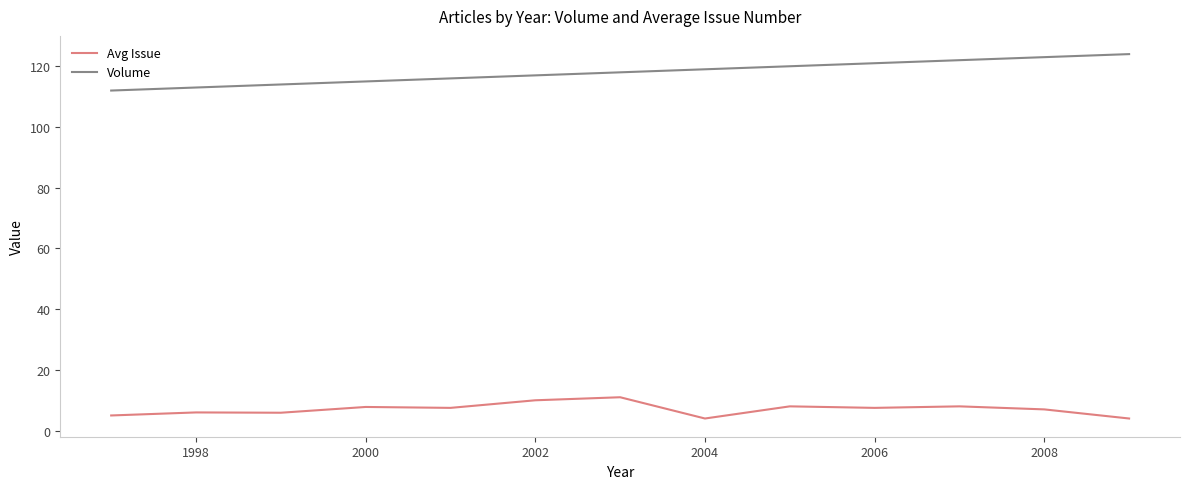

What is the difference between the maximum and minimum values in the Volume series?

12.0